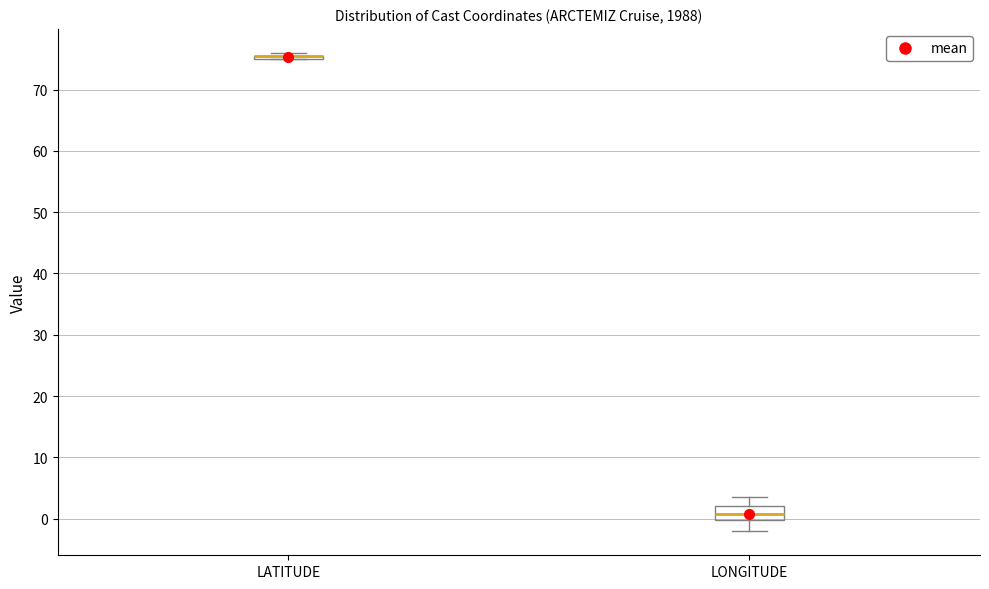

Where is the upper edge of the box for LONGITUDE on the y-axis? The values are not printed on the chart, so give them approximately, as read against the axis.

2